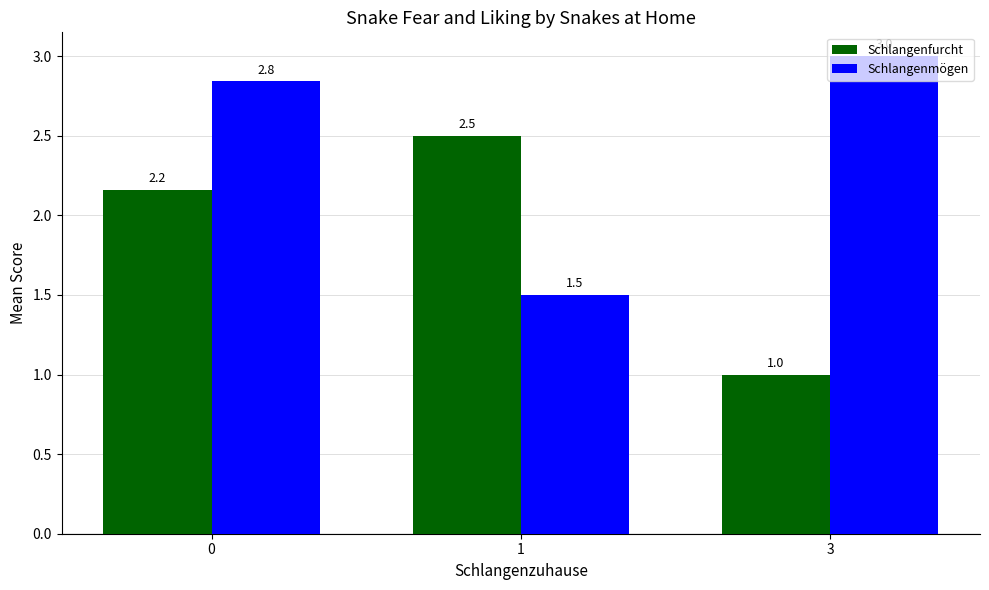

What is the value of the Schlangenfurcht bar at the 3rd from the left?

1.0